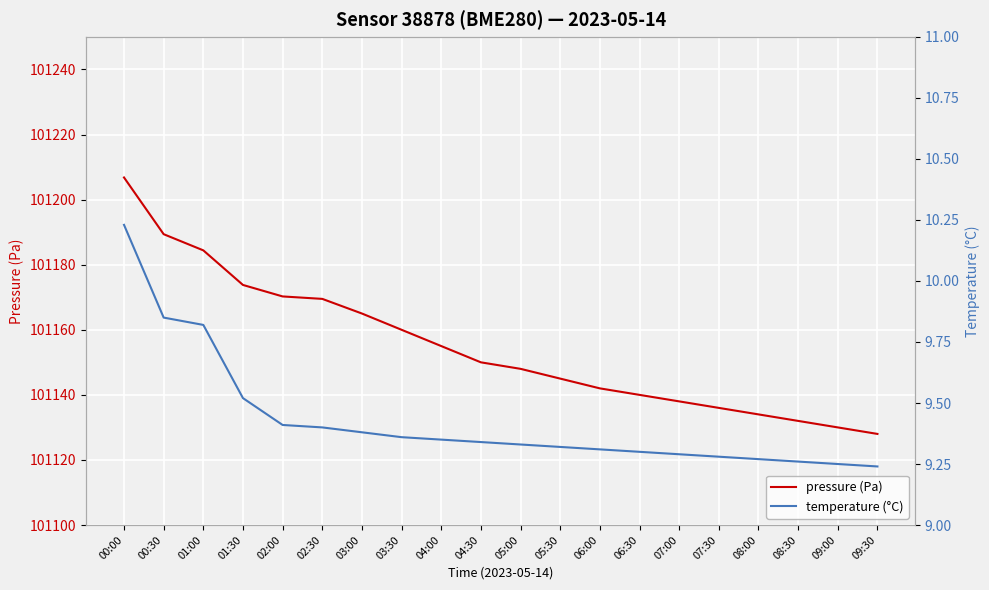

True or false: pressure (Pa) and temperature (°C) intersect in this chart.

False